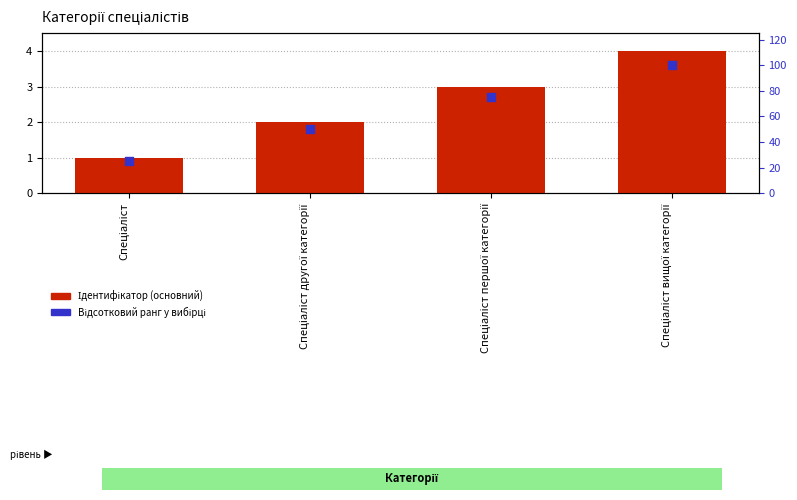

What is the total value across all series at Спеціаліст?

26